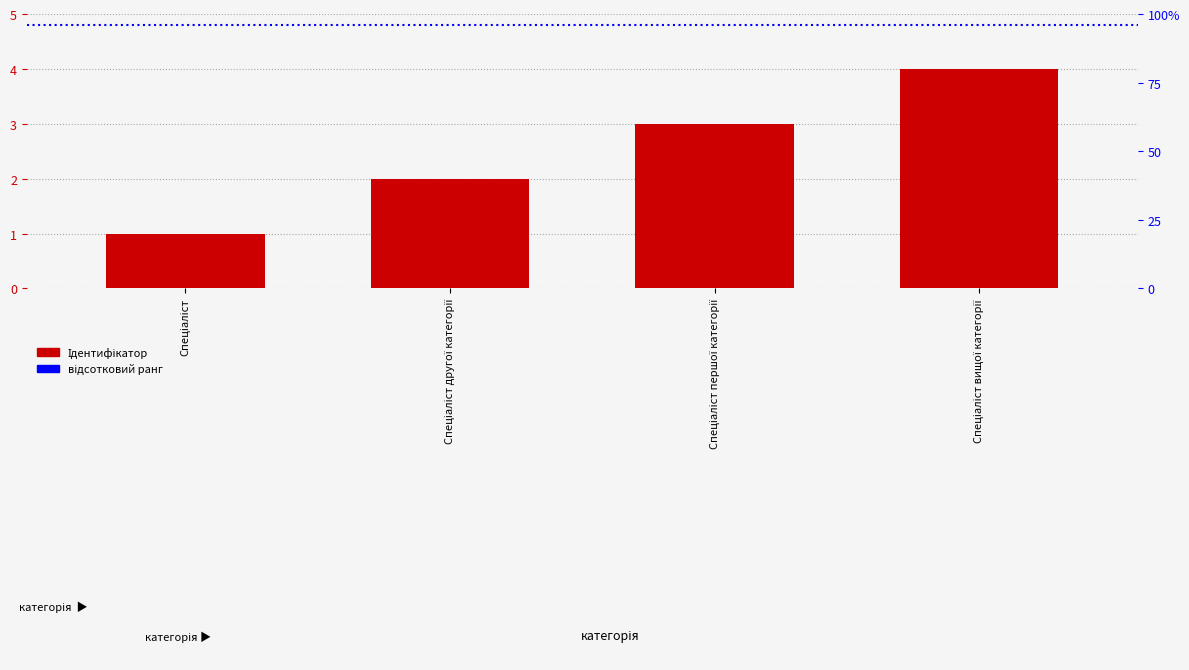

Rank the categories by value from highest to lowest.

Спеціаліст вищої категорії, Спеціаліст першої категорії, Спеціаліст другої категорії, Спеціаліст